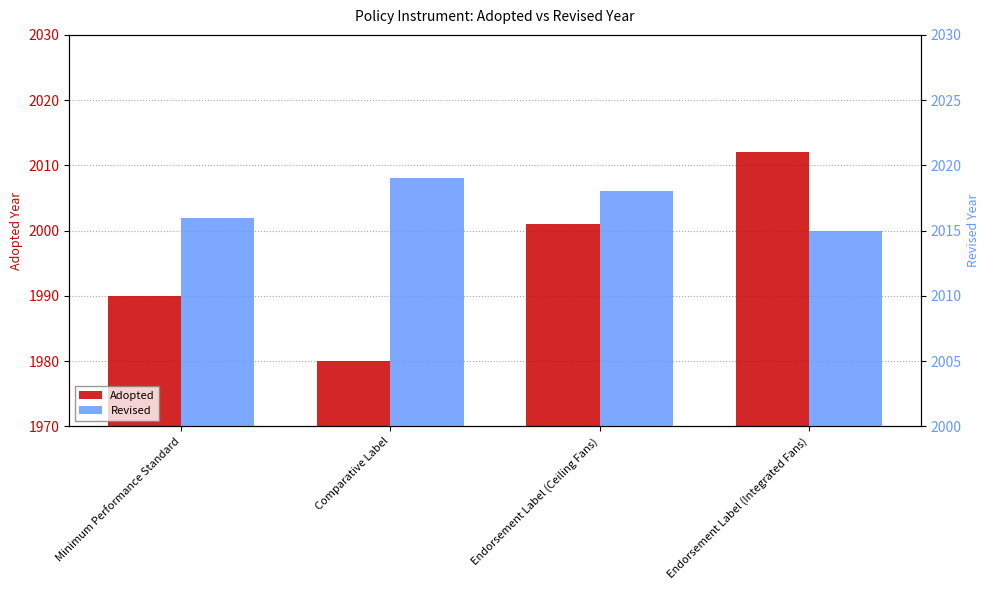

What is the sum of the Revised values at Endorsement Label (Integrated Fans) and Comparative Label?

4034